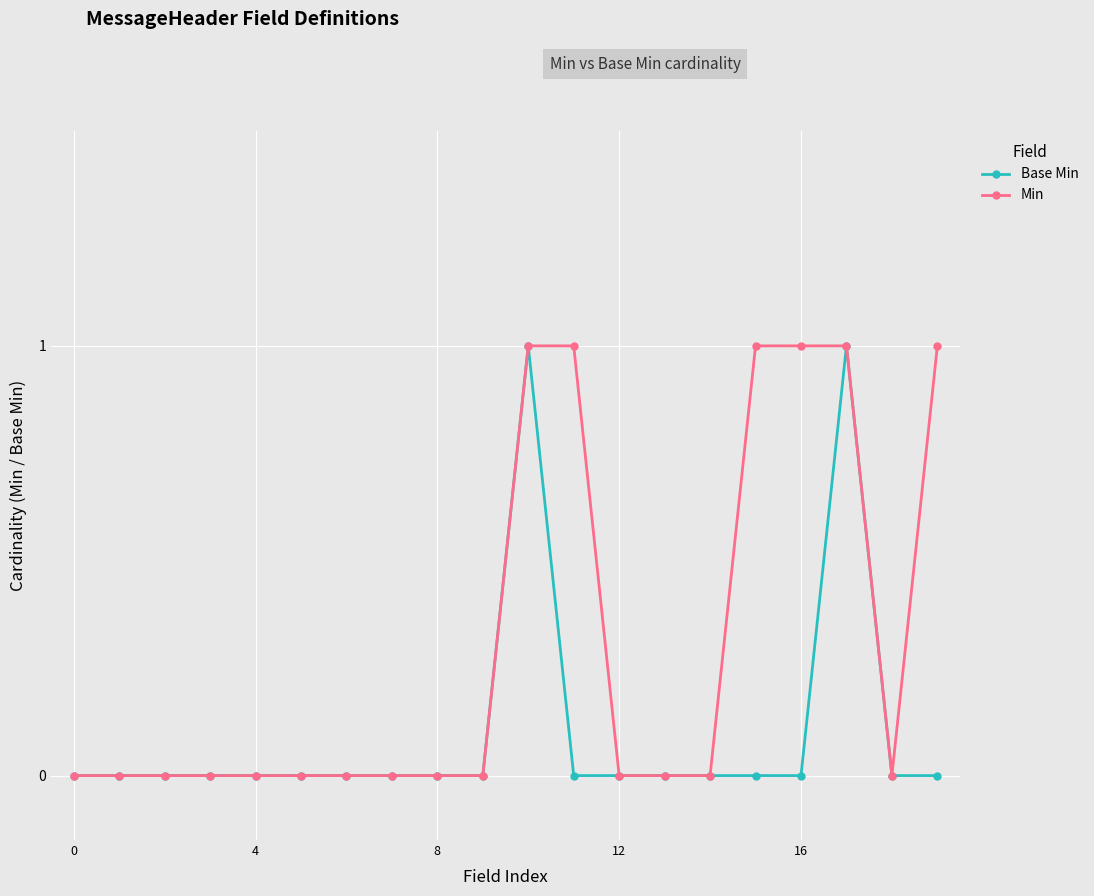

Which series has the largest total across all categories?

Min